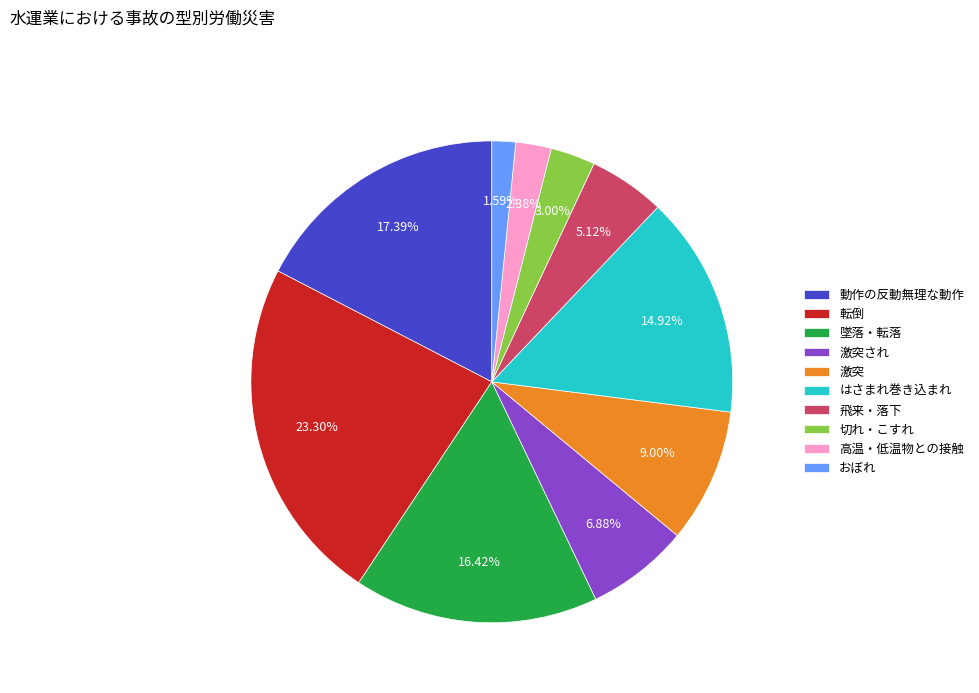

What is the ratio of the value at 高温・低温物との接触 to the value at 激突?

0.3